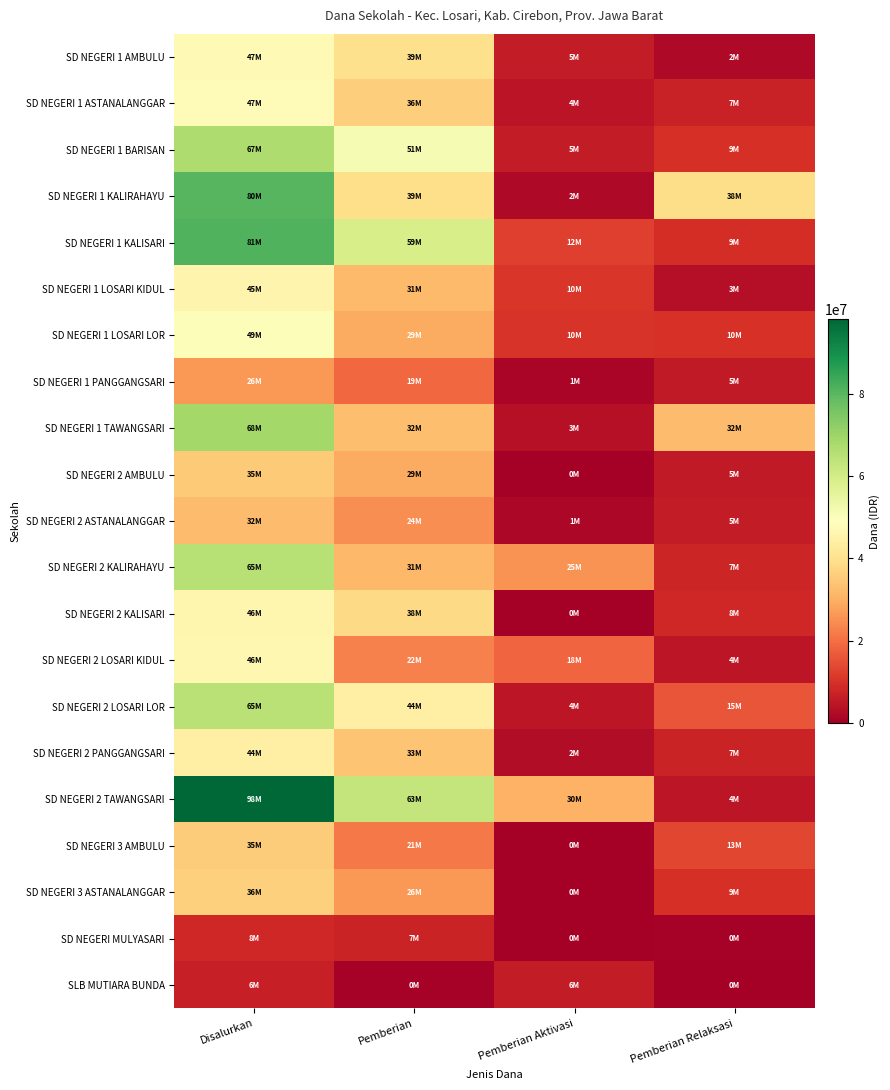

Between Disalurkan and Pemberian, which is larger?

Disalurkan